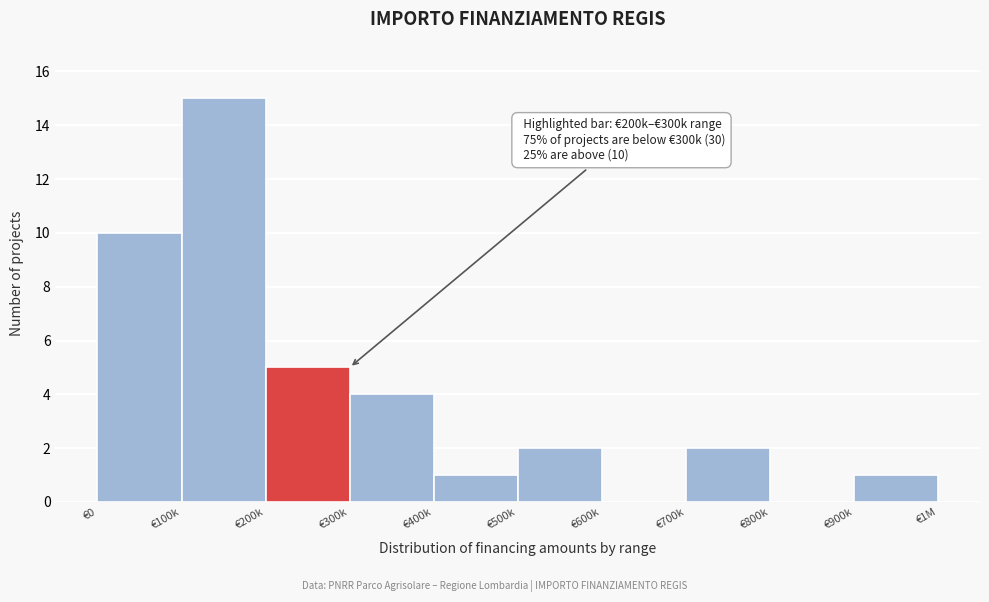

Reading left to right, transcribe all the data shown in this chart.

€0=10	€100k=15	€200k=5	€300k=4	€400k=1	€500k=2	€600k=0	€700k=2	€800k=0	€900k=1